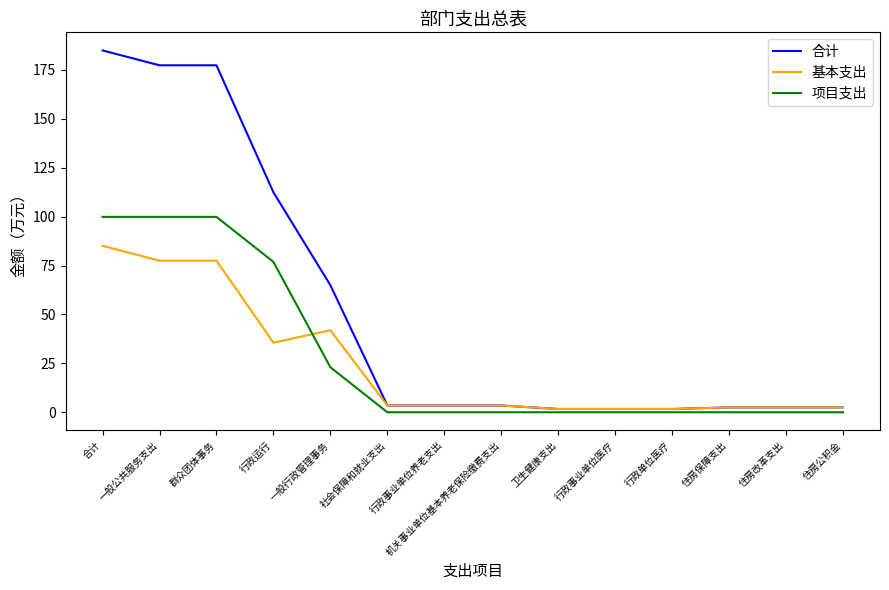

What is the difference between the 基本支出 values at 卫生健康支出 and 住房公积金?

0.8